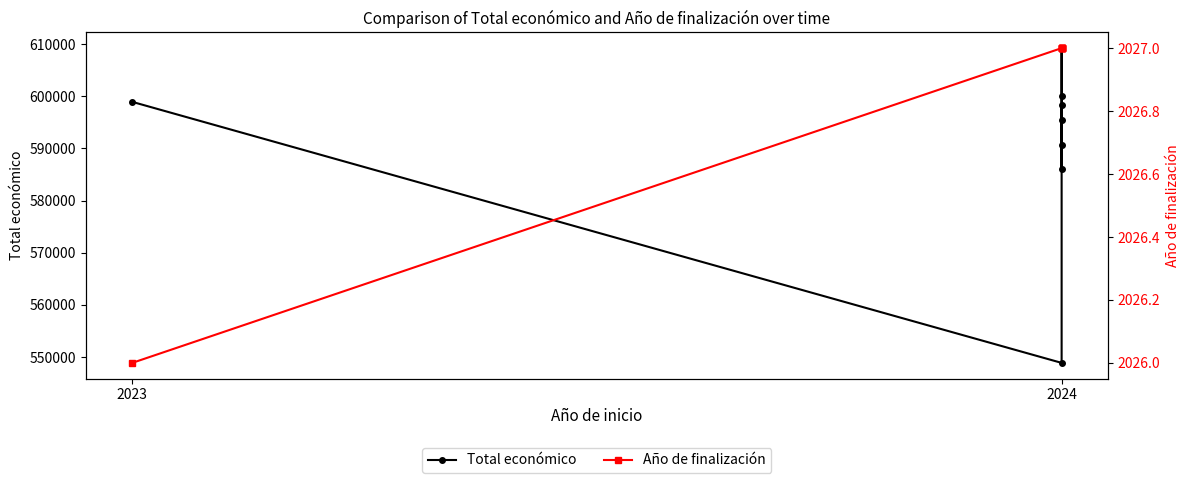

What is the average value of the Total económico series?

590942